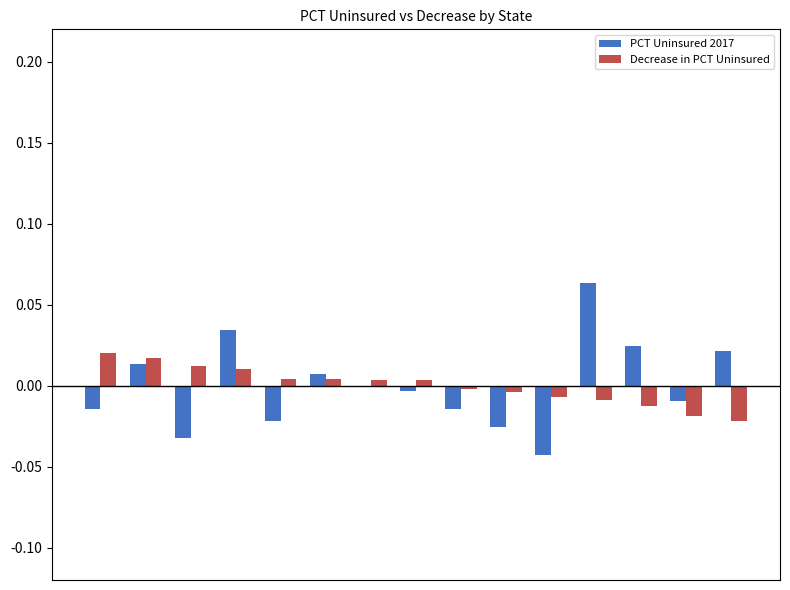

Count the number of data series in this chart.

2